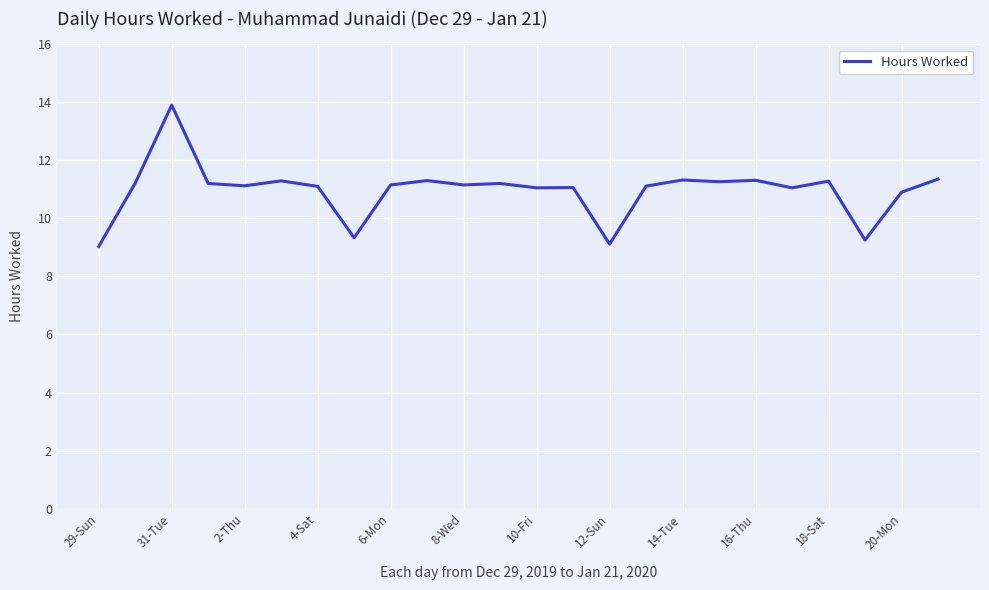

What is the smallest value displayed?

9.0